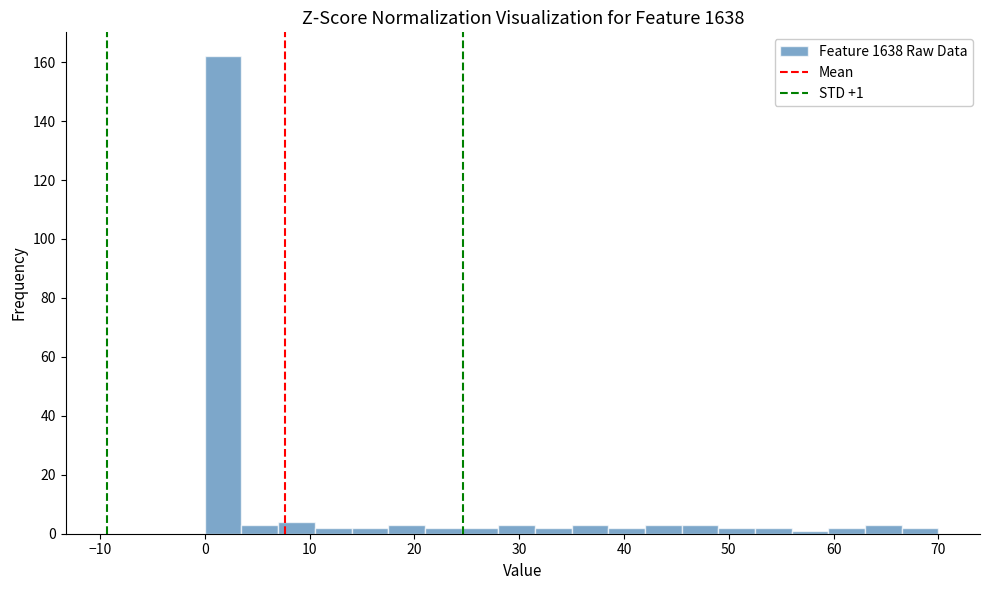

Around what value on the x-axis is the tallest bar? Give the approximate position of its centre, as read against the axis.

2